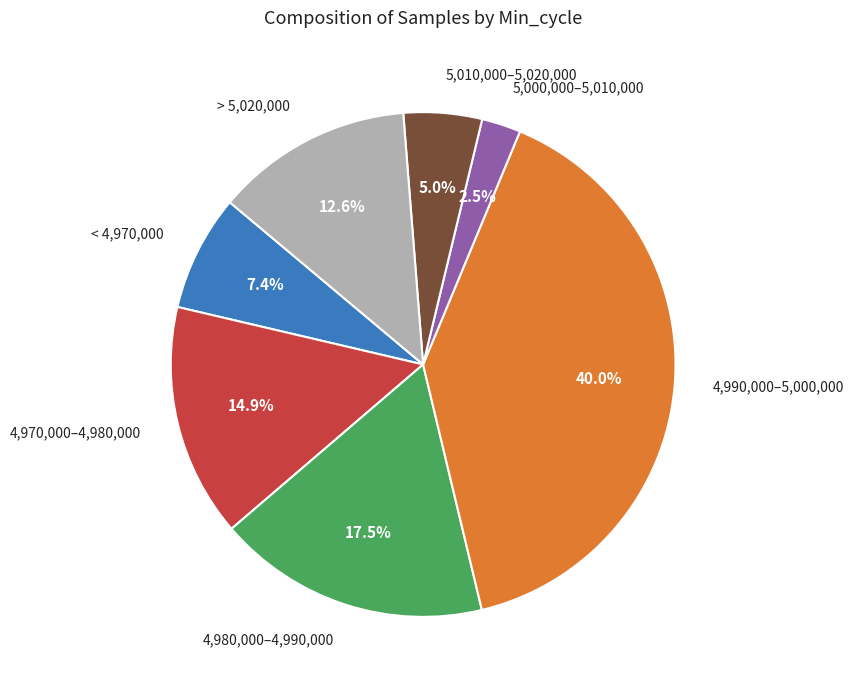

Is there a majority slice in this chart?

No